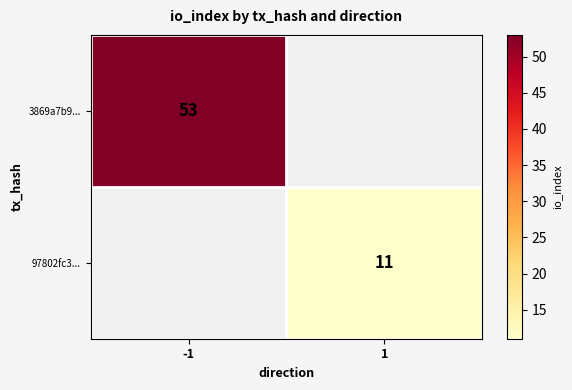

The 3869a7b9... series shows 29 at -1. True or false?

False